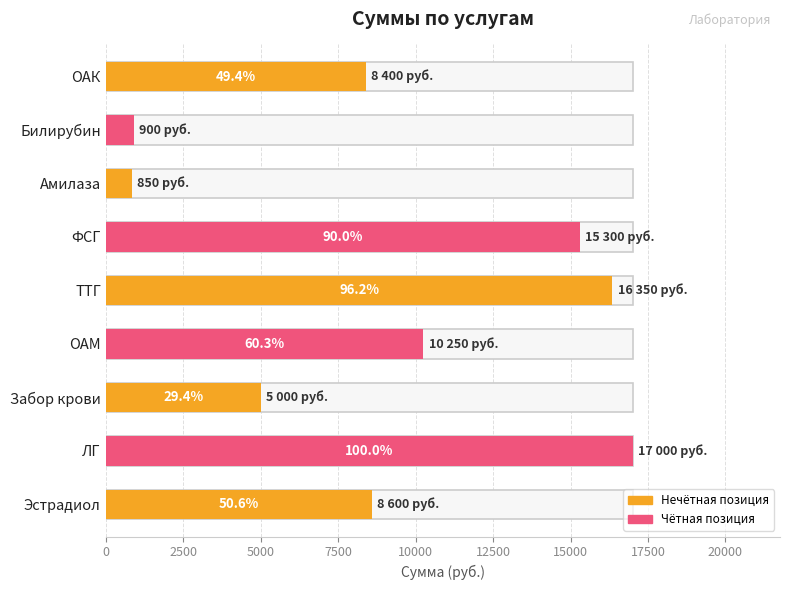

How many bars are there in total?

9